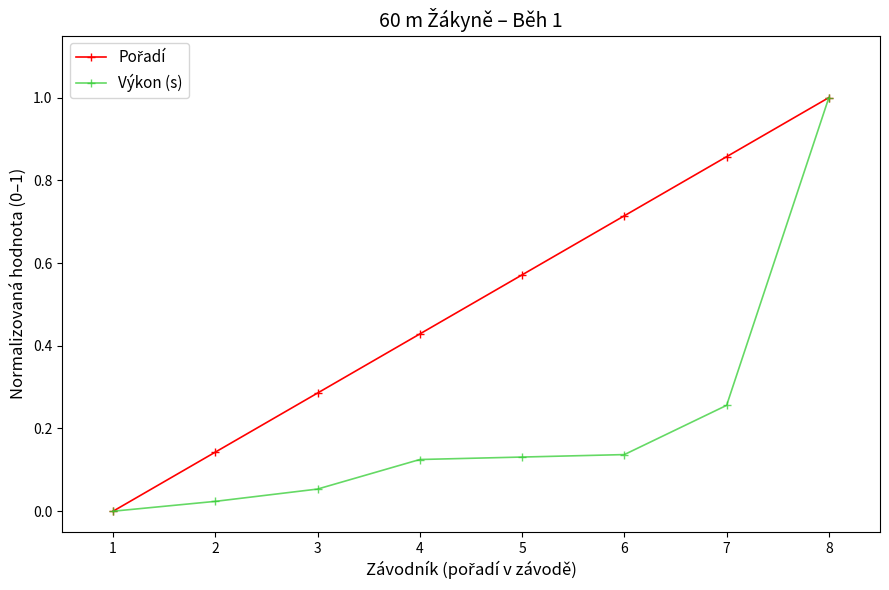

What is the greatest value displayed?

1.0